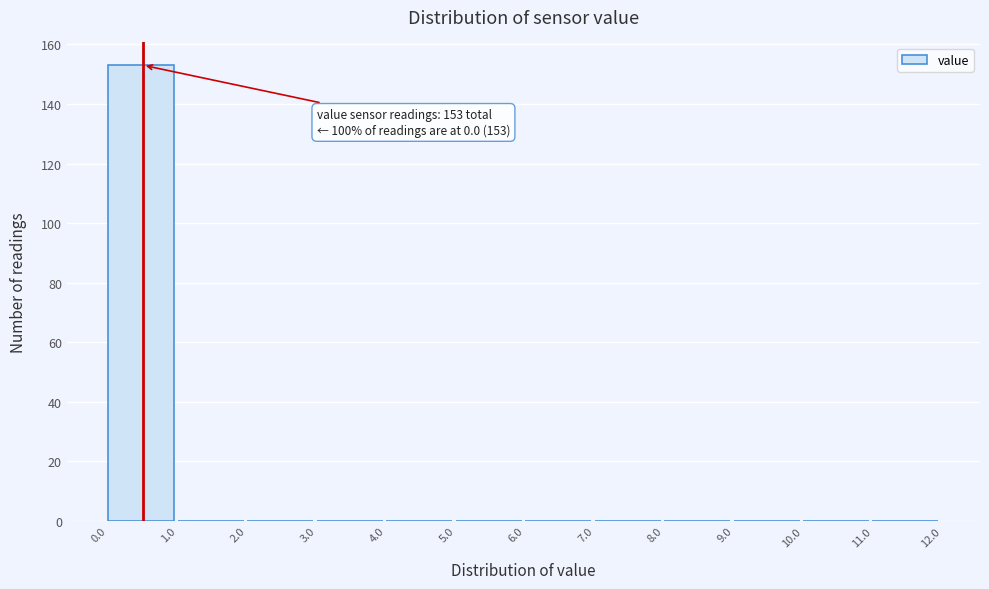

Over which range of the x-axis is the bar tallest?

0.0 to 1.0